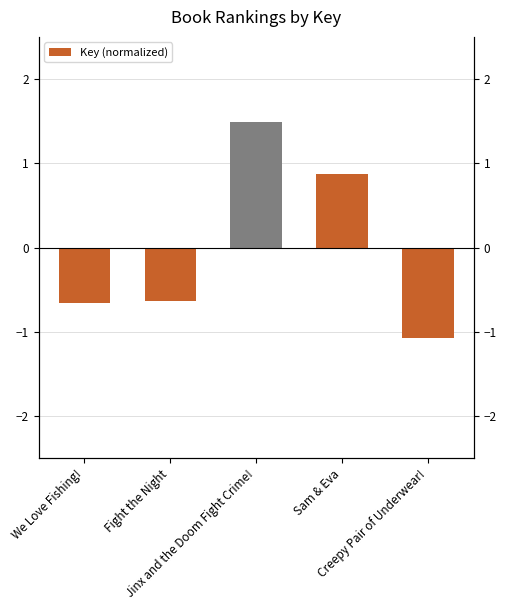

What is the difference between the values at Jinx and the Doom Fight Crime! and Fight the Night?

2.1